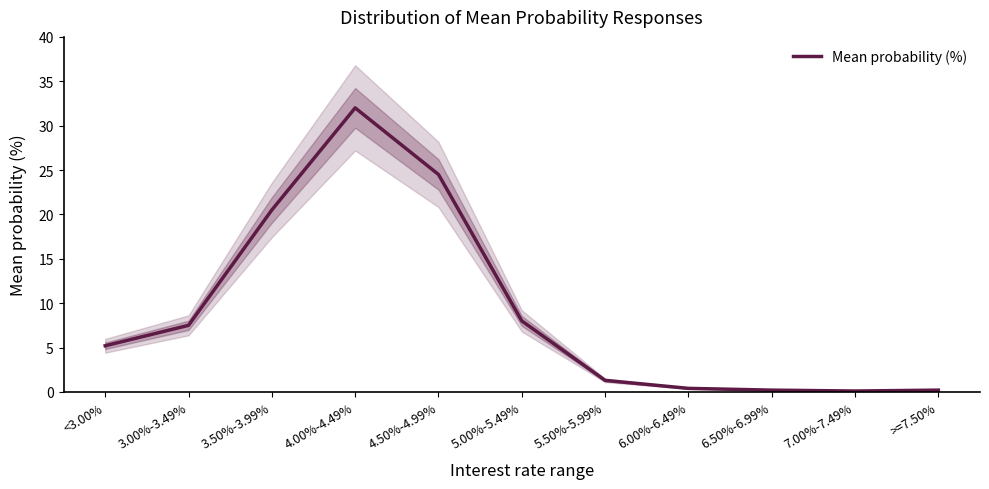

Which label corresponds to the largest value in the chart?

4.00%-4.49%